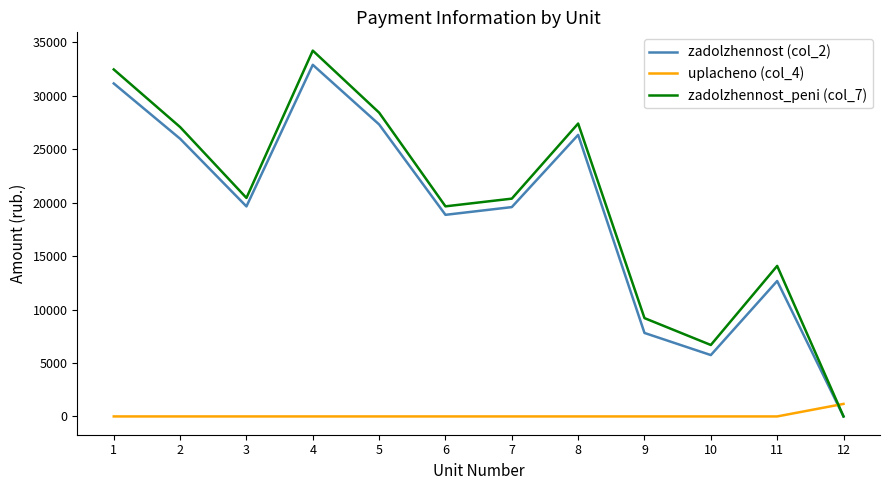

What is the maximum value for uplacheno (col_4)?

1171.4